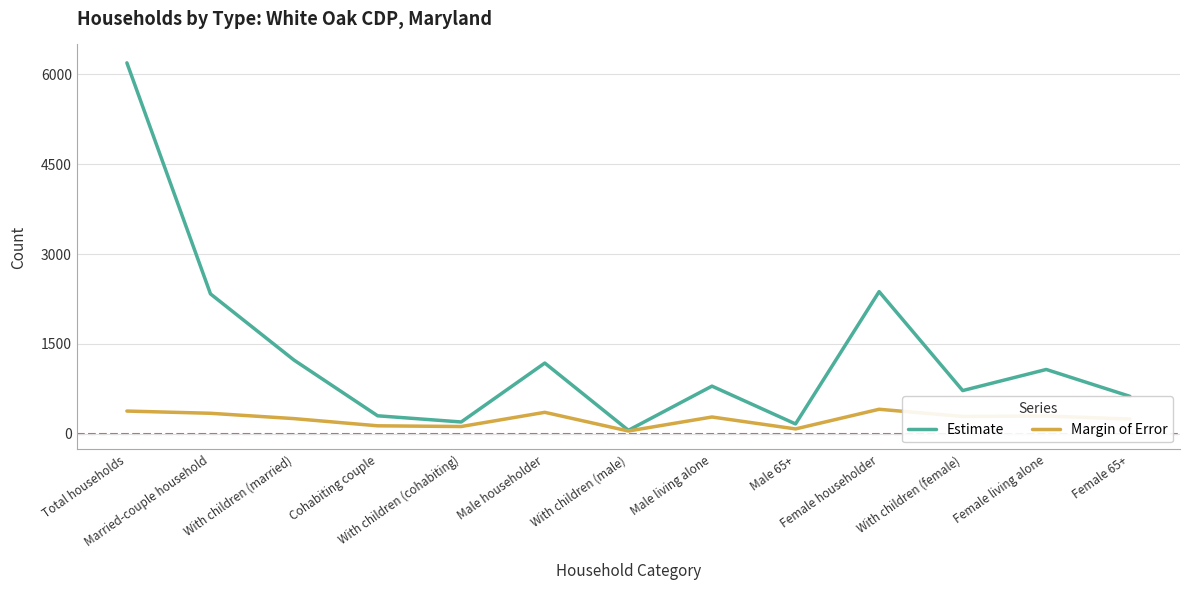

Does the chart display data point markers on the line(s)?

No